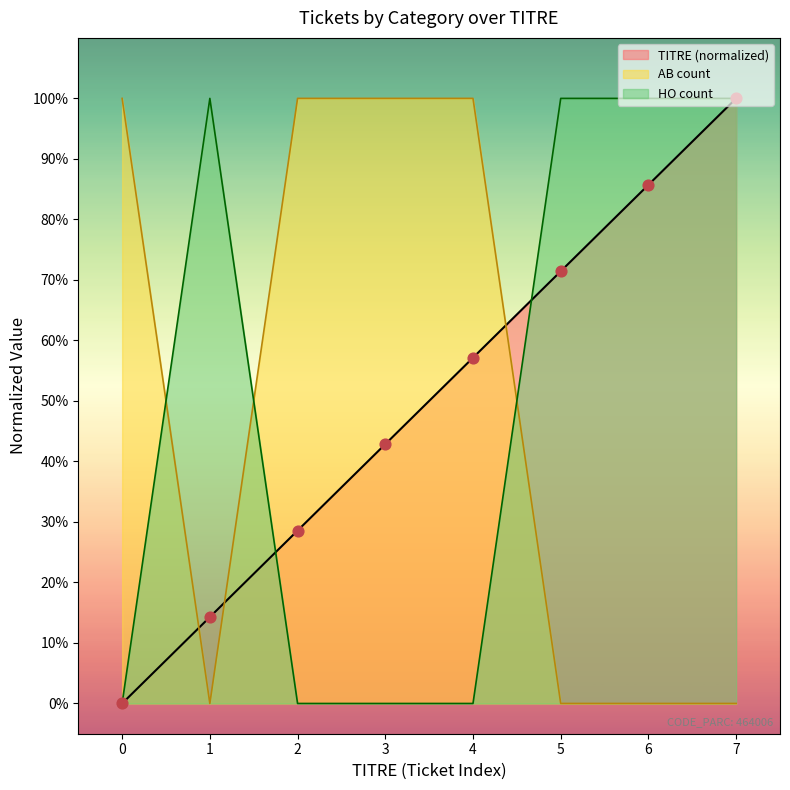

Which series has the widest spread of Y values?

TITRE